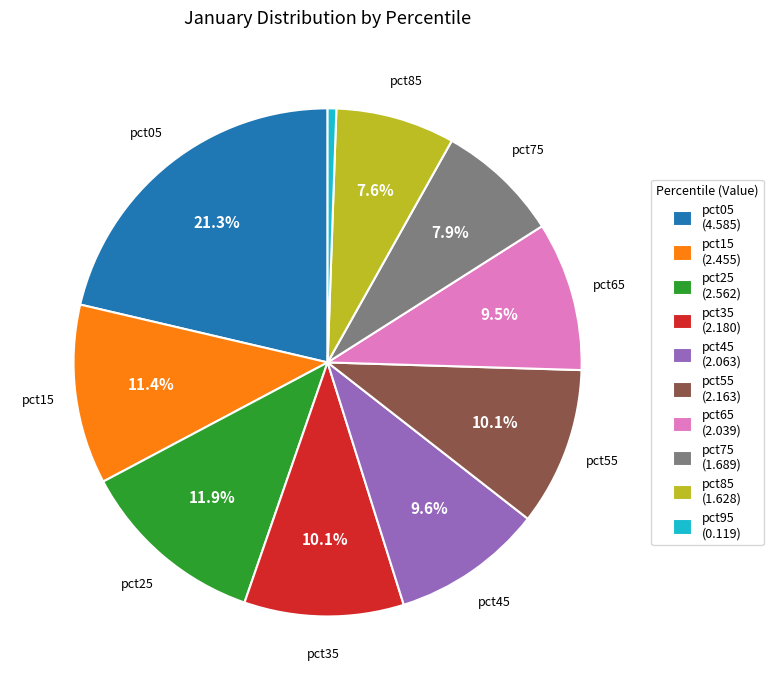

Is there any slice that represents more than half of the pie?

No